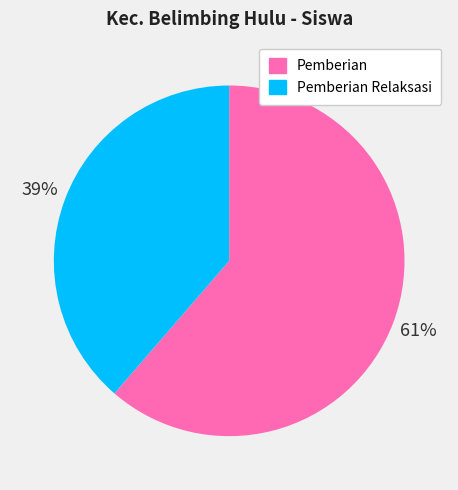

What is the smallest slice in the pie chart?

Pemberian Relaksasi